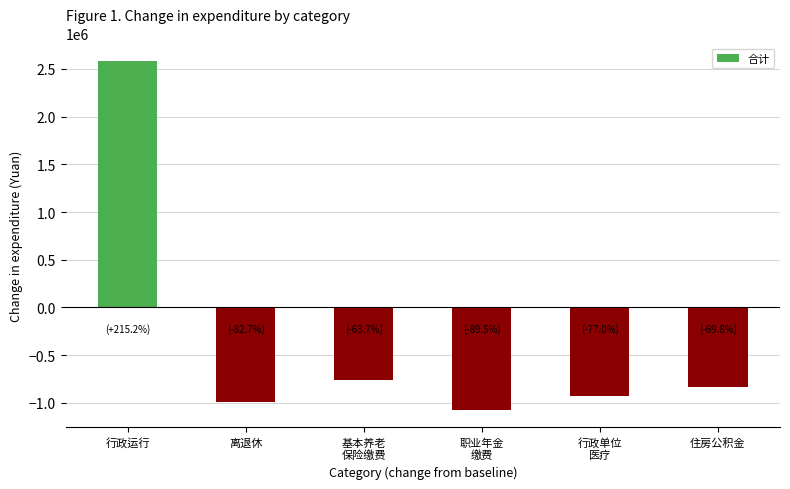

List the labels in order of value, smallest first.

职业年金
缴费, 离退休, 行政单位
医疗, 住房公积金, 基本养老
保险缴费, 行政运行